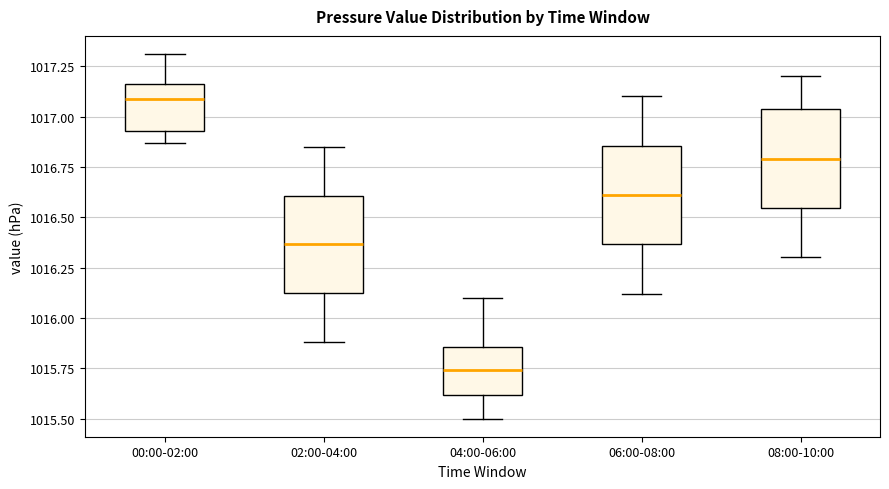

Reading left to right, transcribe this box plot: for each box, give where its median line is, the range the box spans, and where its two whiskers end, as read against the y-axis. The values are not printed on the chart, so give them approximately, as read against the axis.

00:00-02:00: median 1017.10, box 1016.95 to 1017.15, whiskers 1016.85 to 1017.30
02:00-04:00: median 1016.35, box 1016.10 to 1016.60, whiskers 1015.90 to 1016.85
04:00-06:00: median 1015.75, box 1015.60 to 1015.85, whiskers 1015.50 to 1016.10
06:00-08:00: median 1016.60, box 1016.35 to 1016.85, whiskers 1016.10 to 1017.10
08:00-10:00: median 1016.80, box 1016.55 to 1017.05, whiskers 1016.30 to 1017.20